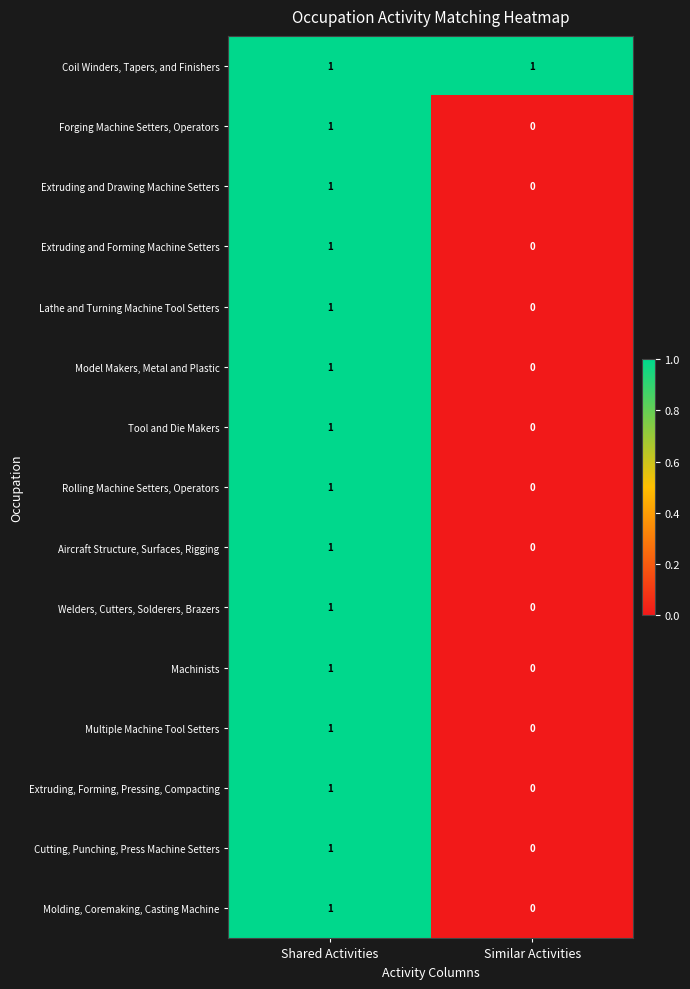

The Tool and Die Makers series shows 0 at Similar Activities. True or false?

True